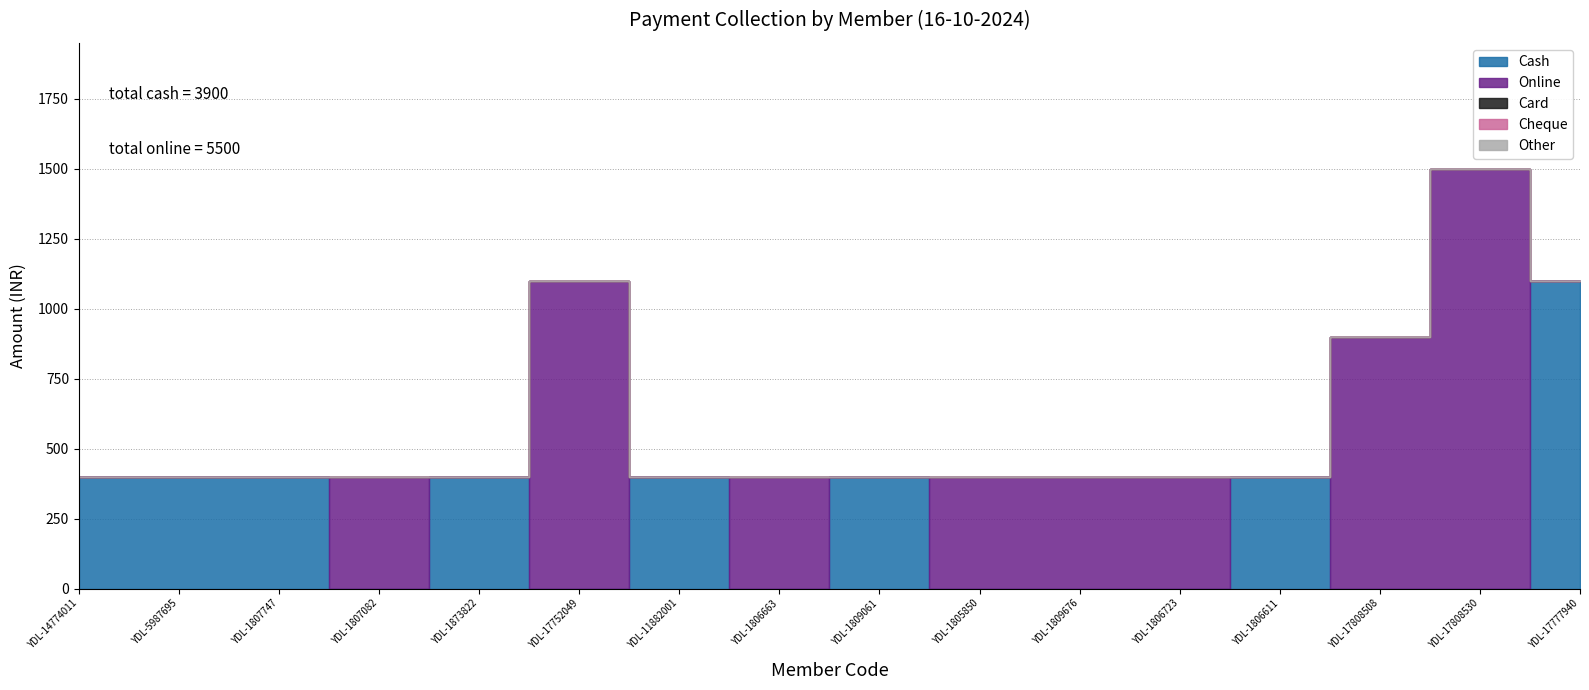

At how many categories does at least one series exceed 929?

3